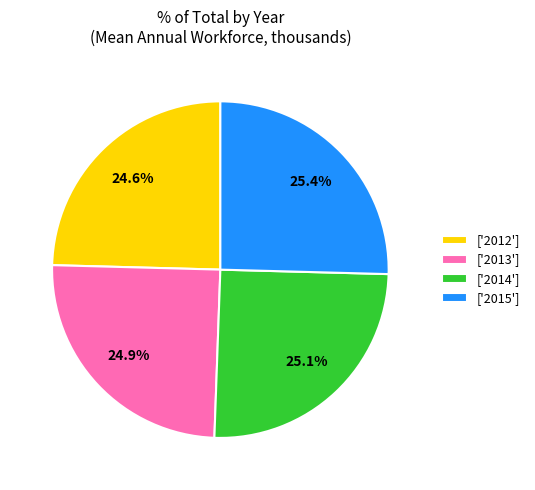

What is the ratio of the value at ['2012'] to the value at ['2013']?

1.0